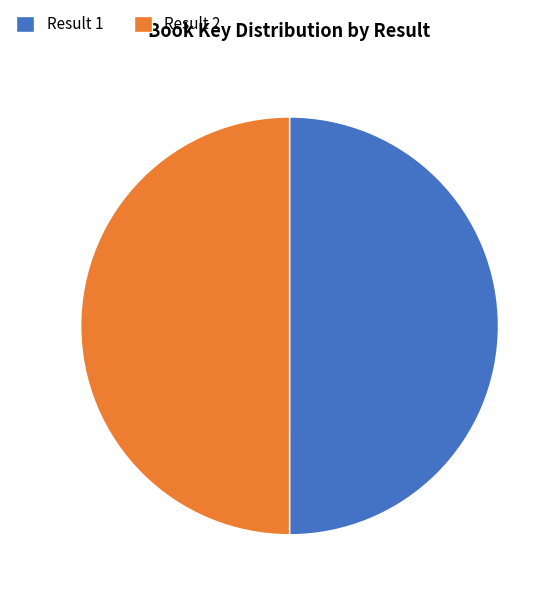

The Result 1 slice represents 50% of the pie. True or false?

True